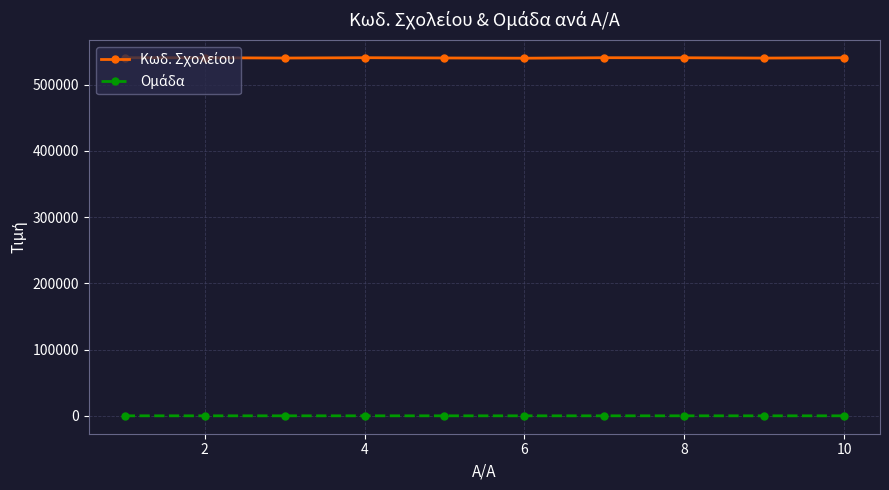

What is the maximum value shown in the chart?

540751